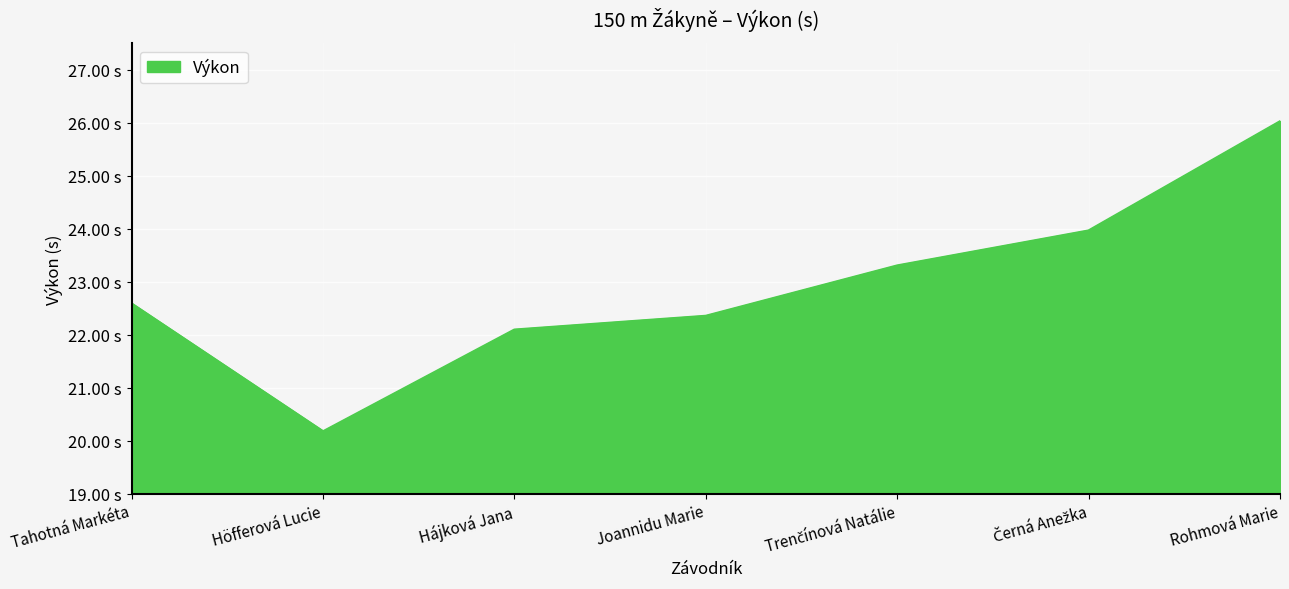

What is the value of the 7th point from the left?

26.0